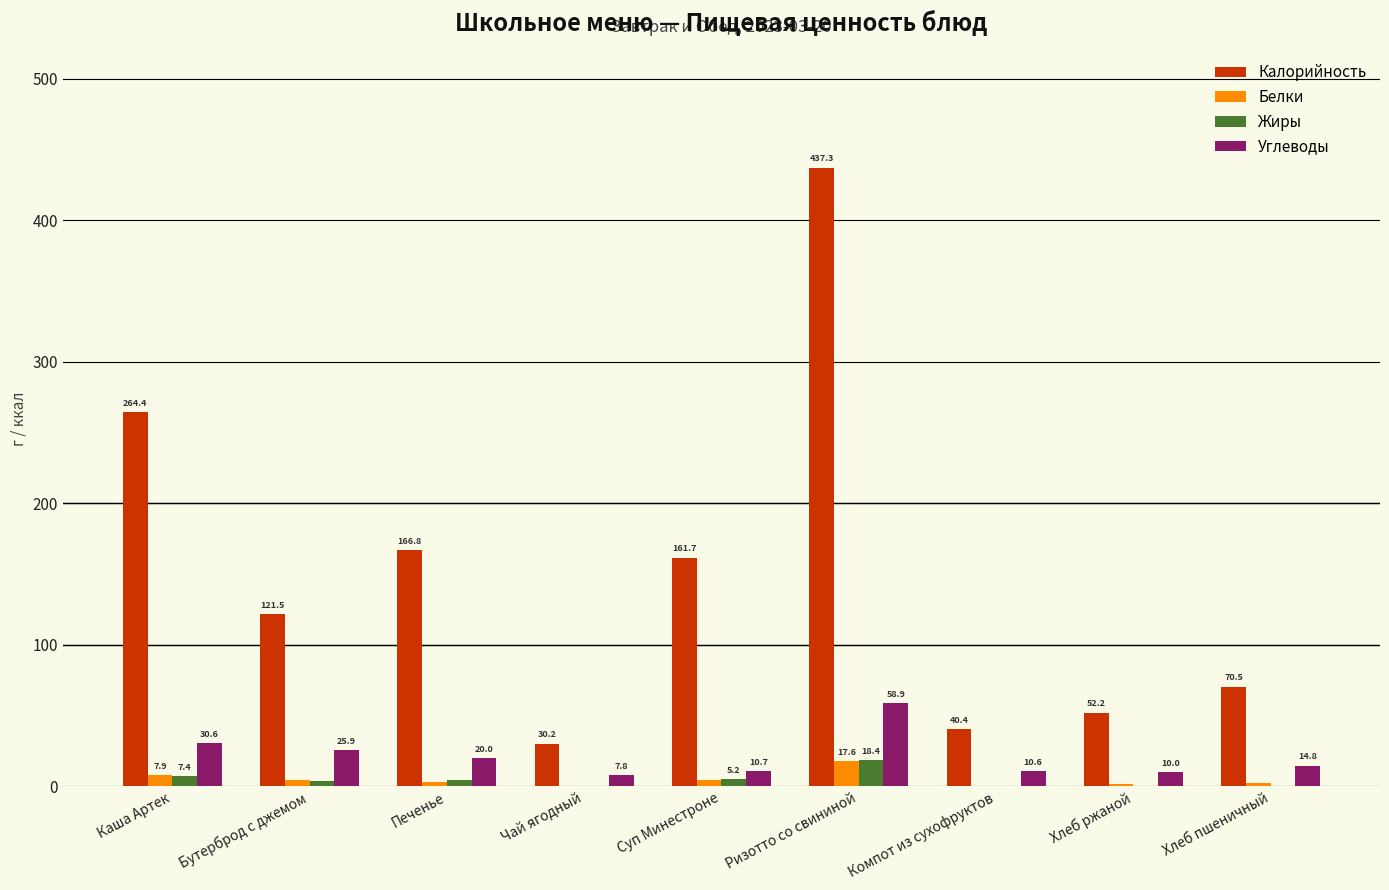

What is the sum of the Белки values at Хлеб пшеничный and Суп Минестроне?

6.6